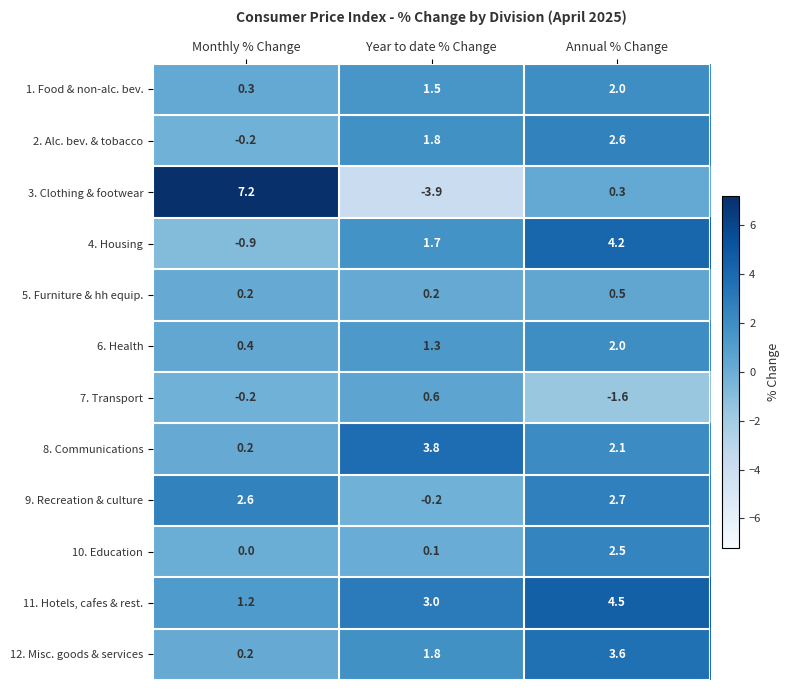

At which label is 9. Recreation & culture closest to 1?

Year to date % Change